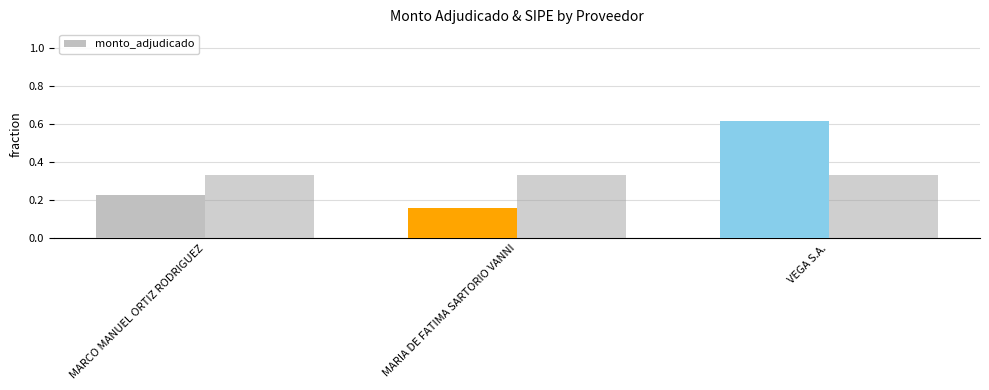

Count the values in the range 0 to 1.

3